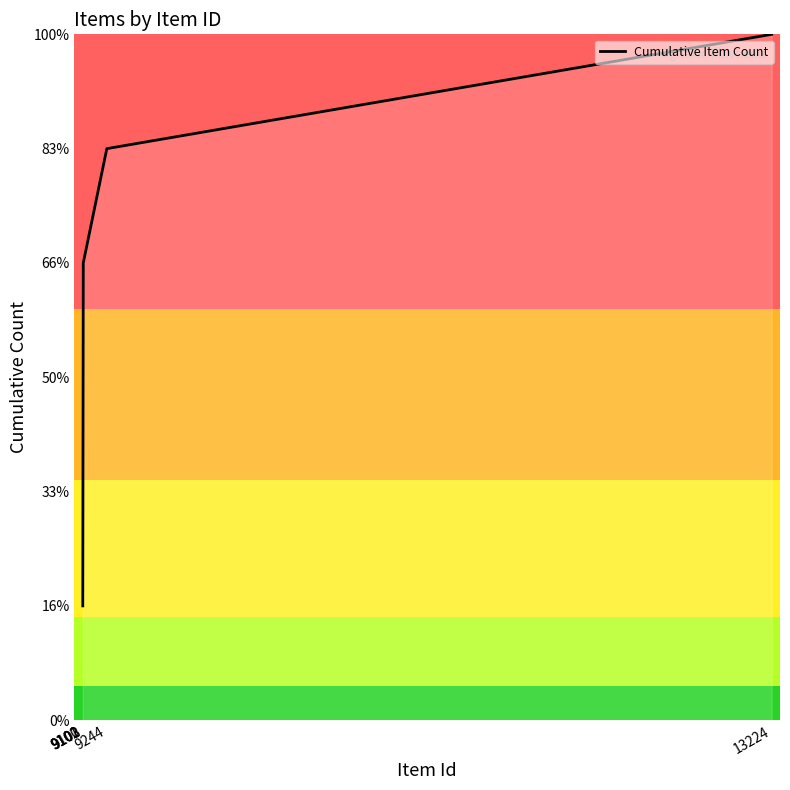

List the labels in order of value, smallest first.

9100, 9101, 9102, 9103, 9244, 13224